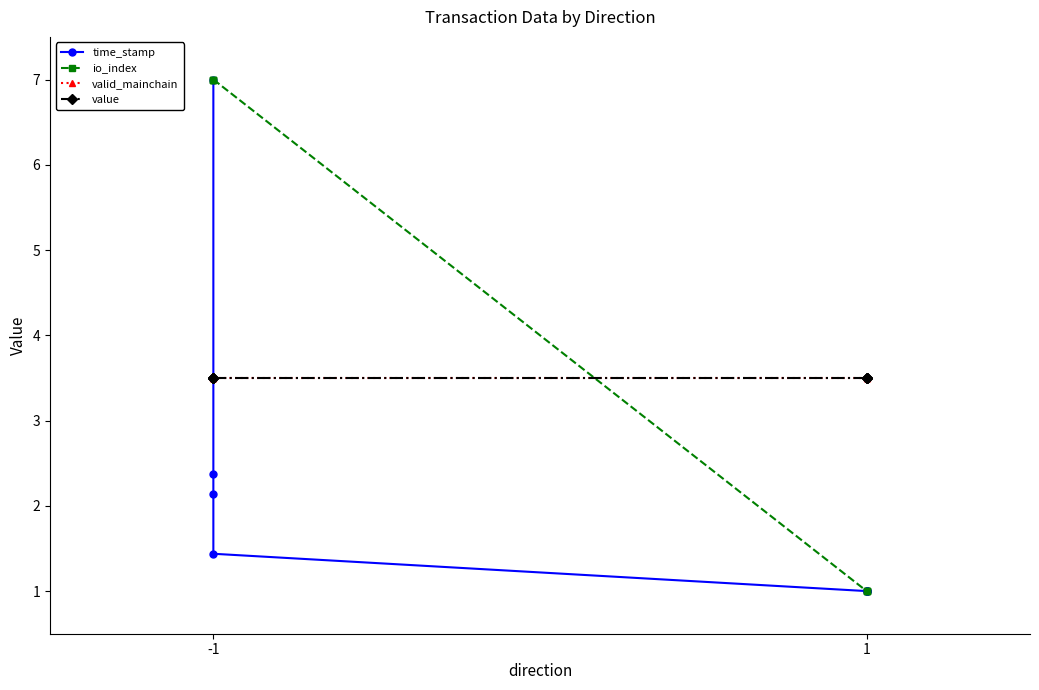

Is it true that value equals 3.5 at -1?

True